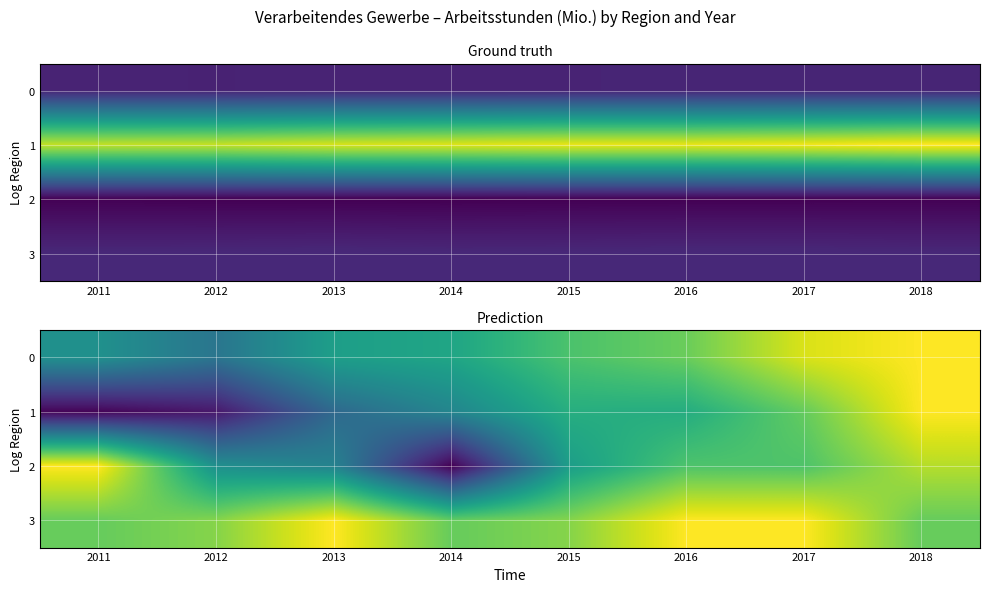

Count the number of data series in this chart.

4